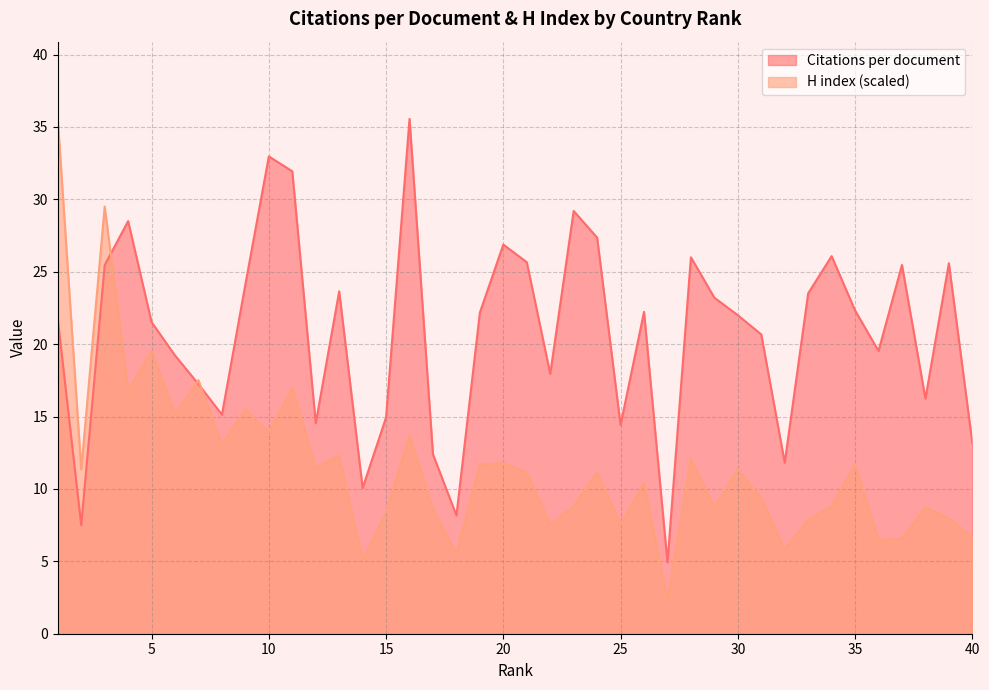

Which label corresponds to the largest value in the chart?

16